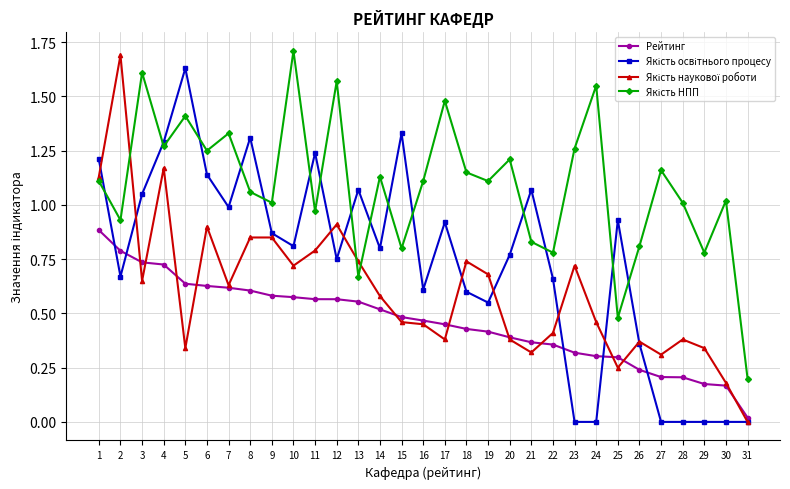

Which label corresponds to the largest value in the chart?

10